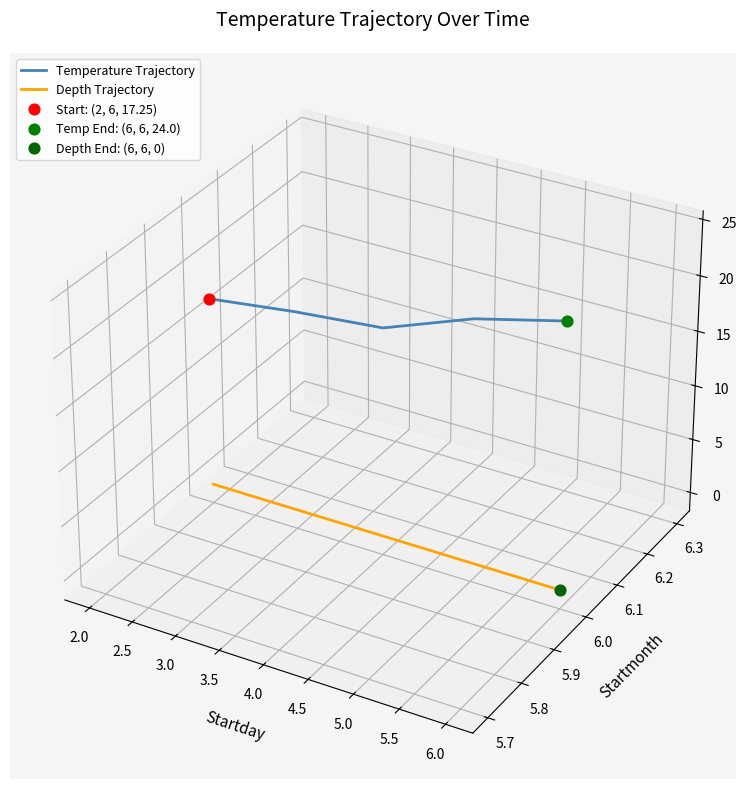

What are all the series names shown in the legend?

Temperature Trajectory, Depth Trajectory